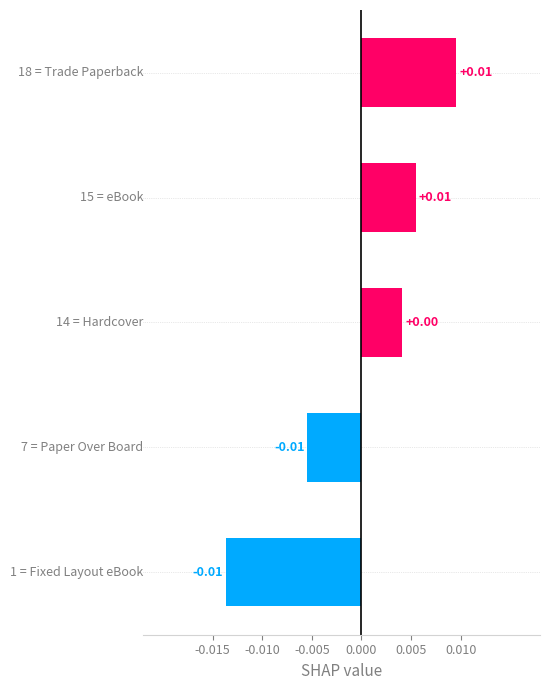

Count the values in the range 0 to 1.

3